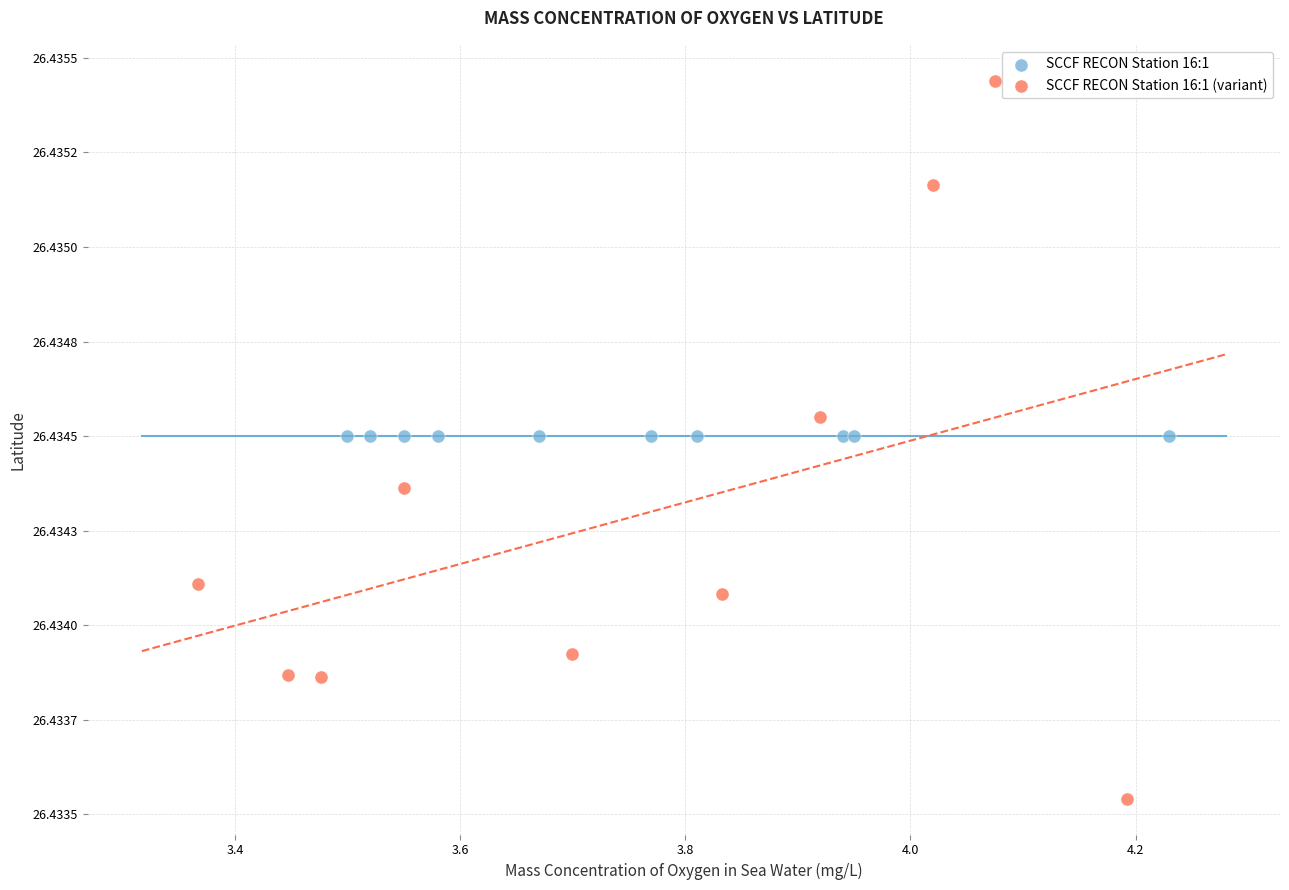

Which series contains the lowest Y value?

SCCF RECON Station 16:1 (variant)